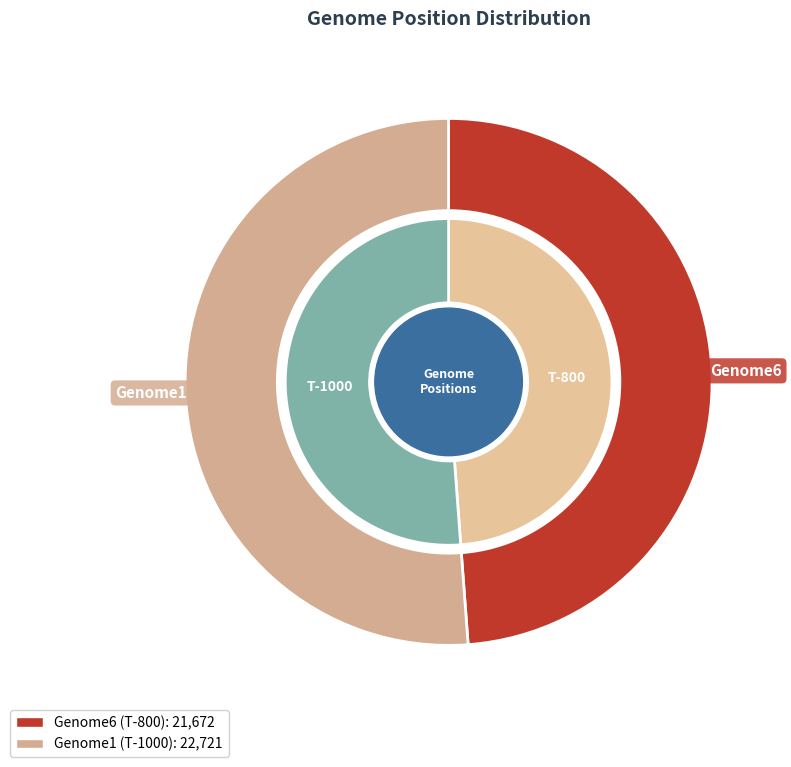

What percentage do Genome1 and Genome6 together represent?

100.0%